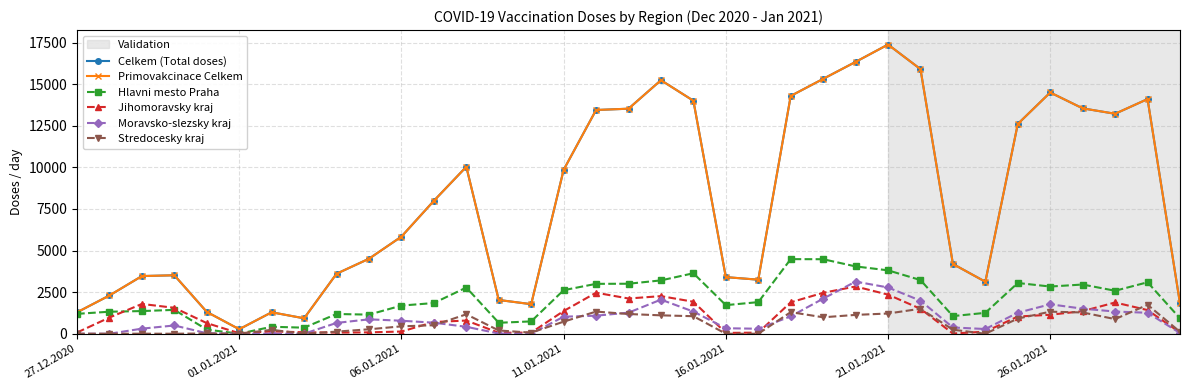

What is the value of the Moravsko-slezsky kraj point at the 17th from the left?

1085